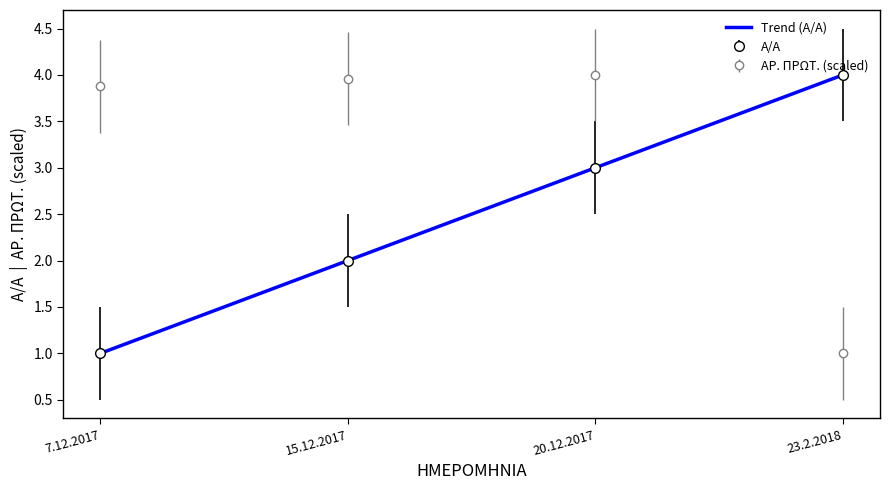

Is it true that ΑΡ. ΠΡΩΤ. equals 1.1 at 15.12.2017?

False